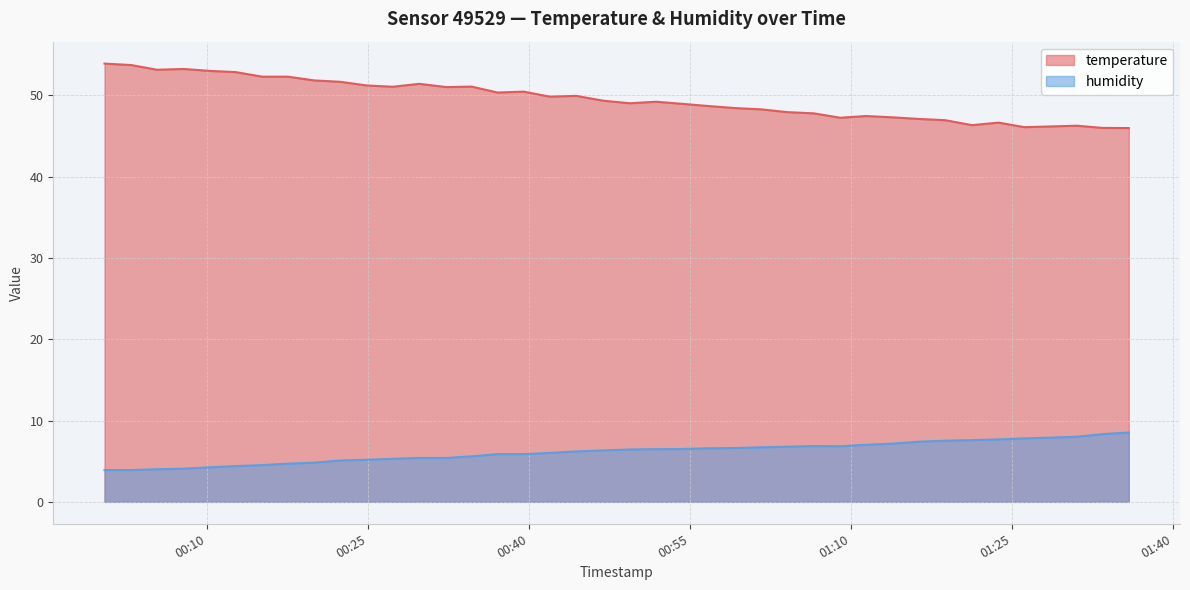

What is the average value of the temperature series?

49.5